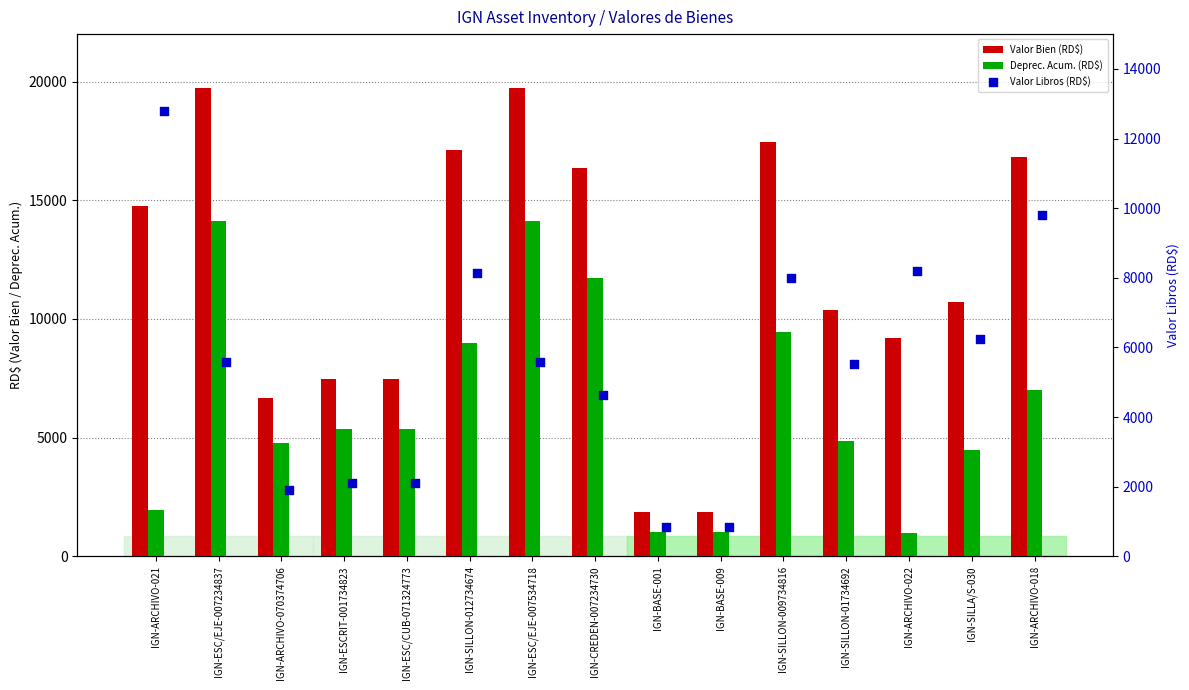

At how many categories does at least one series exceed 5629?

13